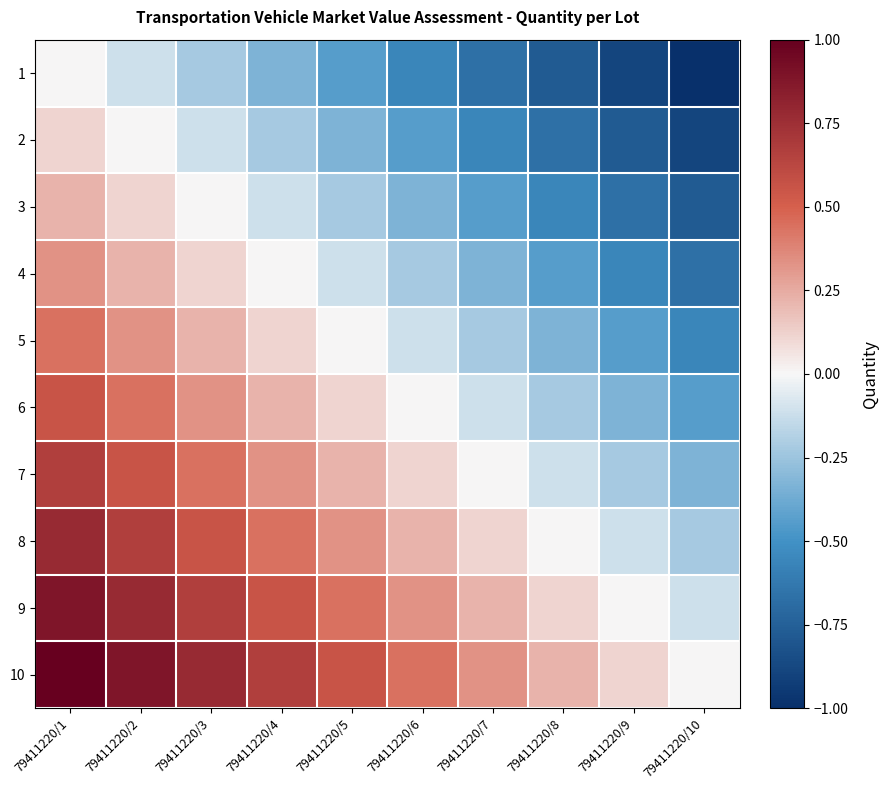

At which category is the sum across all series the highest?

79411220/1